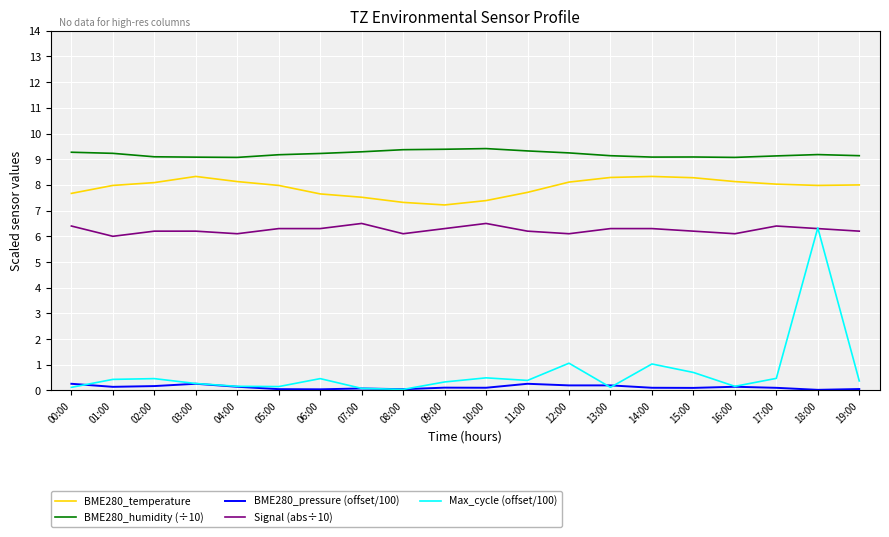

Is it true that BME280_pressure (offset/100) equals 0.2 at 02:00?

True